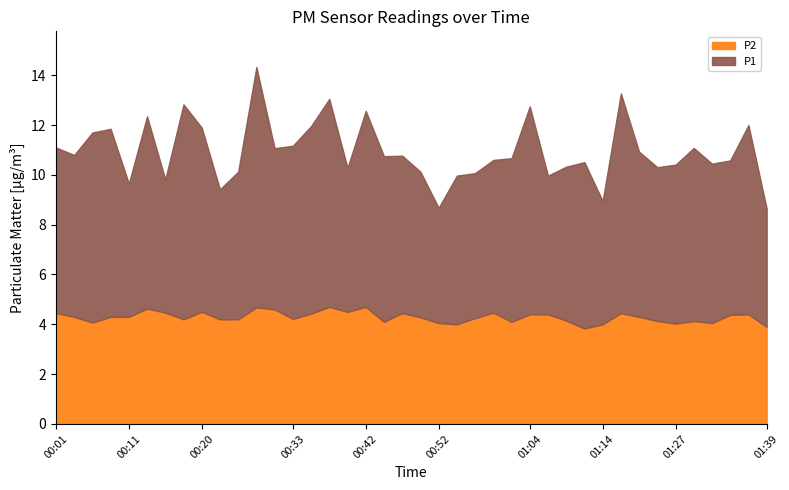

Reading left to right, extract all data points from this chart.

P1: 6.7	6.5	7.6	7.5	5.3	7.7	5.3	8.6	7.4	5.2	5.9	9.7	6.5	7.0	7.5	8.3	5.8	7.9	6.7	6.3	5.8	4.6	6.0	5.8	6.1	6.6	8.3	5.6	6.2	6.7	5.0	8.8	6.6	6.2	6.4	7.0	6.4	6.2	7.6	4.8
P2: 4.5	4.3	4.1	4.3	4.3	4.6	4.5	4.2	4.5	4.2	4.2	4.7	4.6	4.2	4.4	4.7	4.5	4.7	4.1	4.5	4.3	4.0	4.0	4.2	4.5	4.1	4.4	4.4	4.2	3.8	4.0	4.5	4.3	4.1	4.0	4.1	4.0	4.4	4.4	3.9